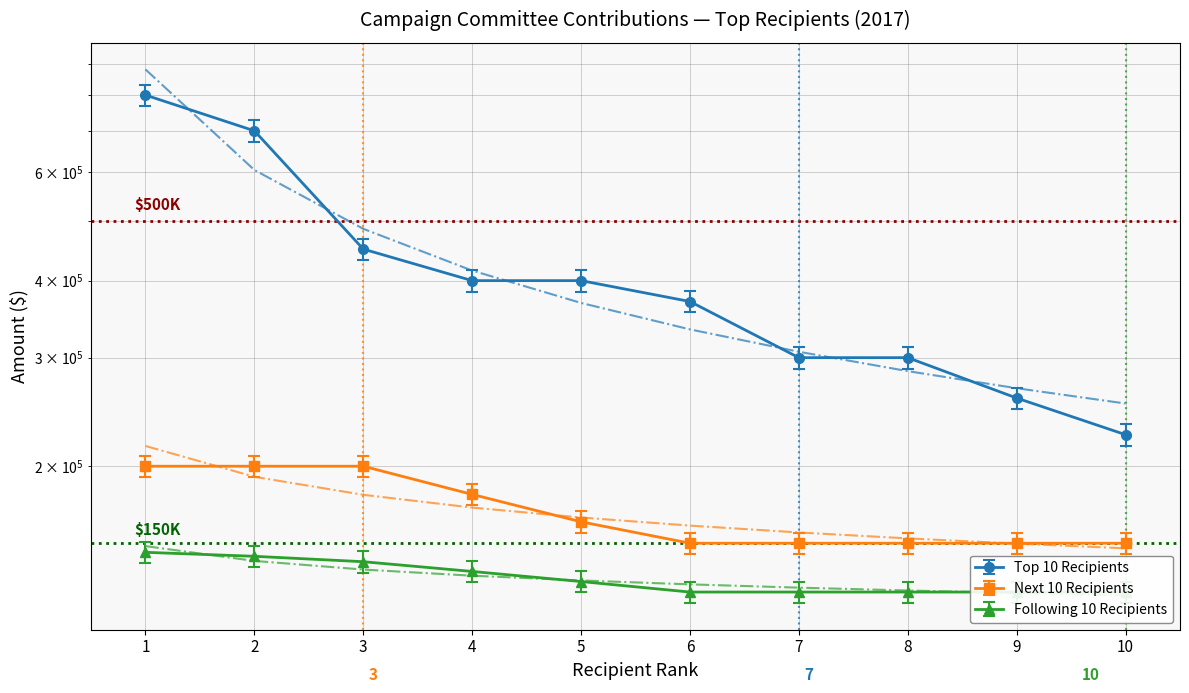

What is the spread (max minus min) of values at 4?

265000